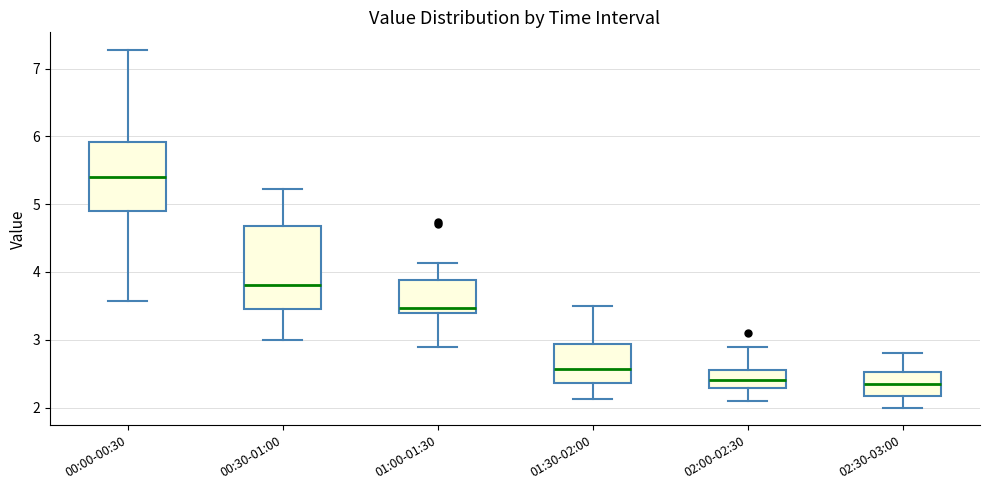

Reading left to right, read every box against the y-axis: the position of its median line, the range the box covers, and the ends of its whiskers. The values are not printed on the chart, so give them approximately, as read against the axis.

00:00-00:30: median 5.4, box 4.9 to 5.9, whiskers 3.6 to 7.3
00:30-01:00: median 3.8, box 3.4 to 4.7, whiskers 3.0 to 5.2
01:00-01:30: median 3.5, box 3.4 to 3.9, whiskers 2.9 to 4.1
01:30-02:00: median 2.6, box 2.4 to 2.9, whiskers 2.1 to 3.5
02:00-02:30: median 2.4, box 2.3 to 2.6, whiskers 2.1 to 2.9
02:30-03:00: median 2.4, box 2.2 to 2.5, whiskers 2.0 to 2.8